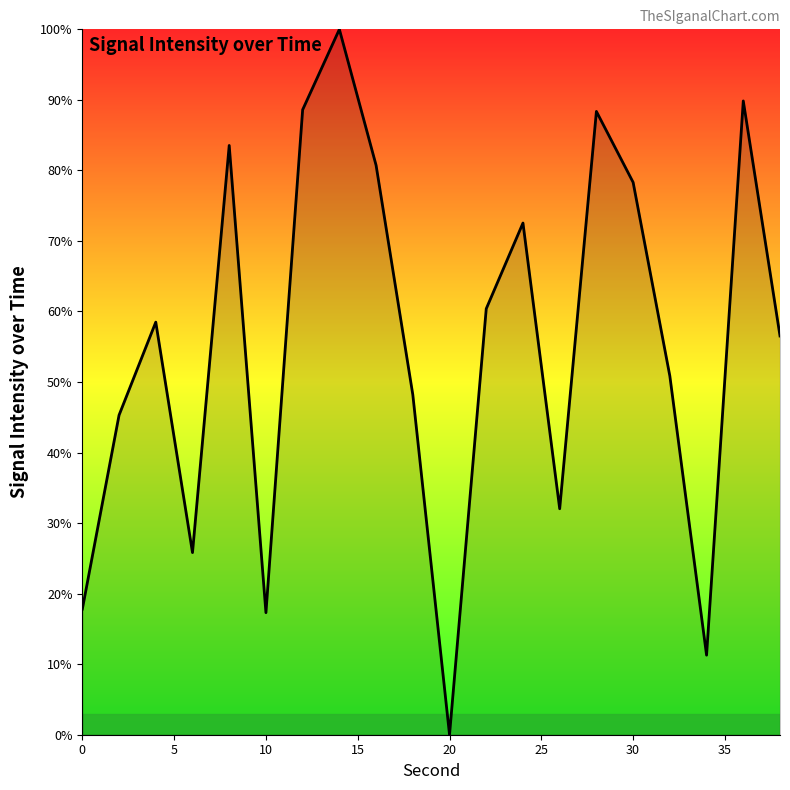

Which category has the lowest value across all series?

20